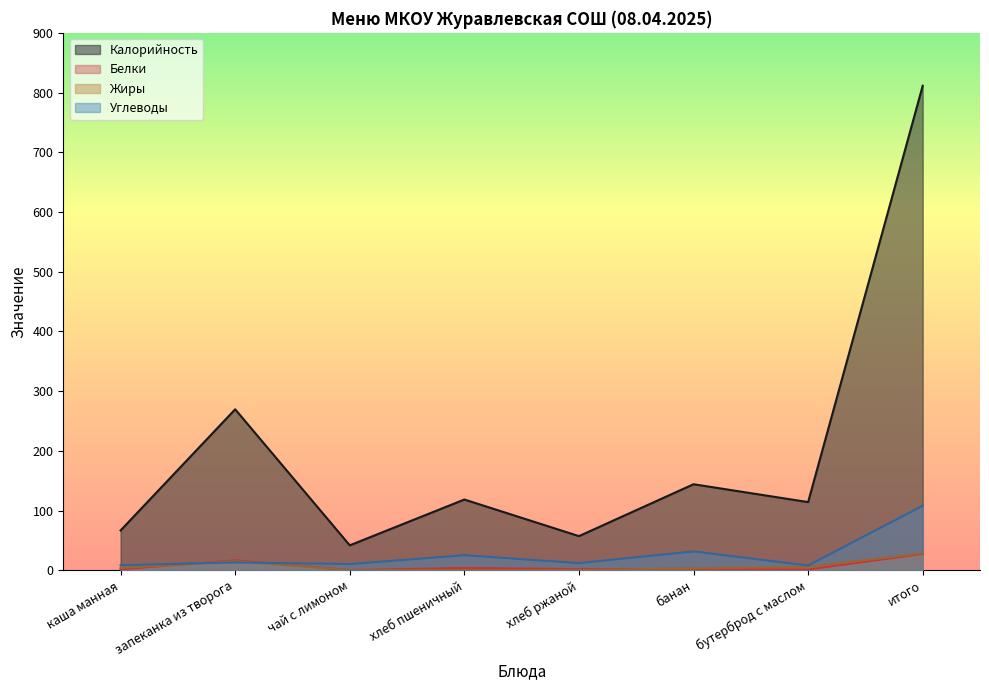

How many values in the Жиры series exceed 3?

4